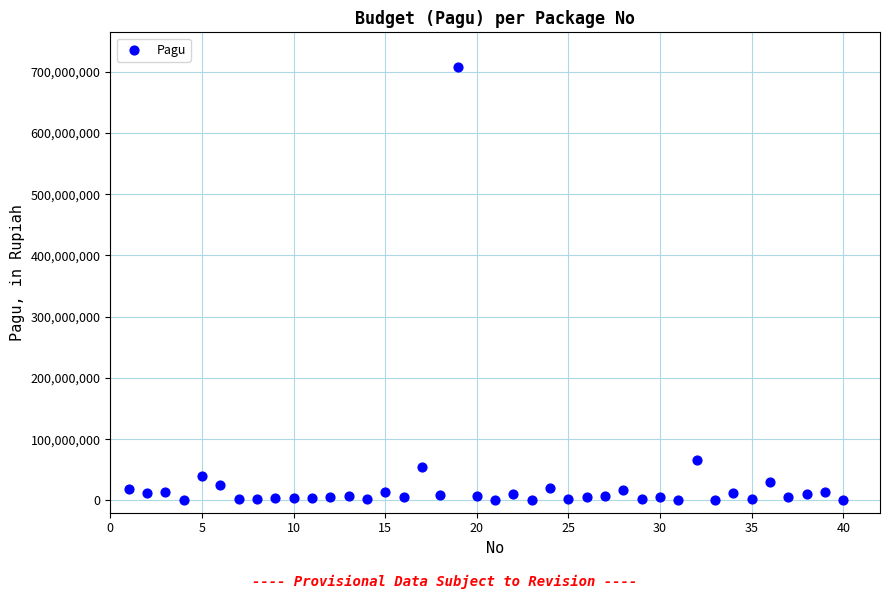

What is the range of Y values (max minus min)?

707585117